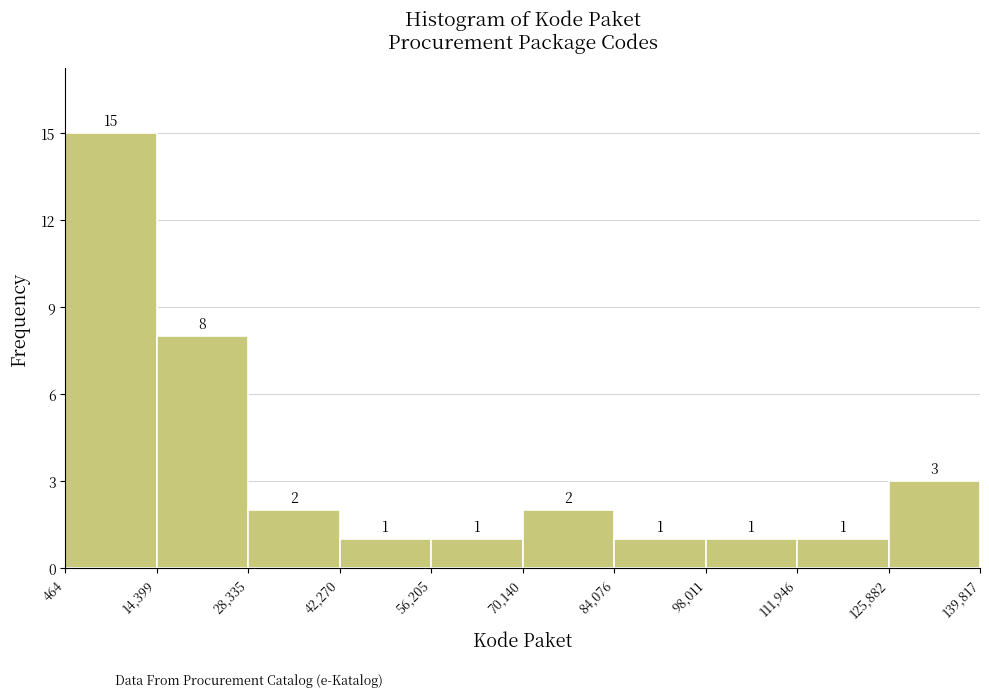

Reading left to right, list every bar in this chart as the range it spans on the x-axis followed by its height.

464 to 14,399: 15
14,399 to 28,335: 8
28,335 to 42,270: 2
42,270 to 56,205: 1
56,205 to 70,140: 1
70,140 to 84,076: 2
84,076 to 98,011: 1
98,011 to 111,946: 1
111,946 to 125,882: 1
125,882 to 139,817: 3